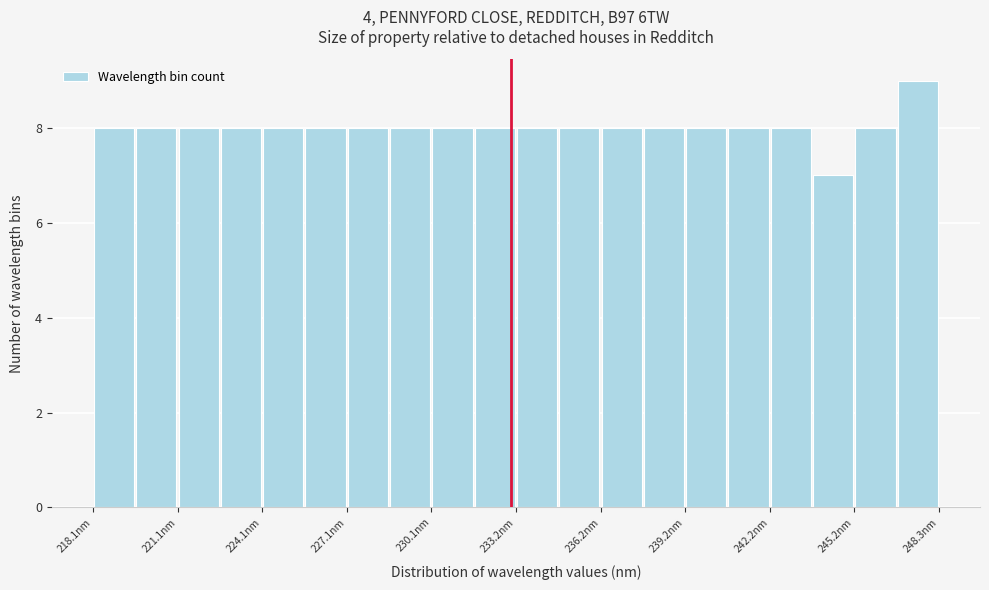

Around what value on the x-axis is the tallest bar? Give the approximate position of its centre, as read against the axis.

247.5